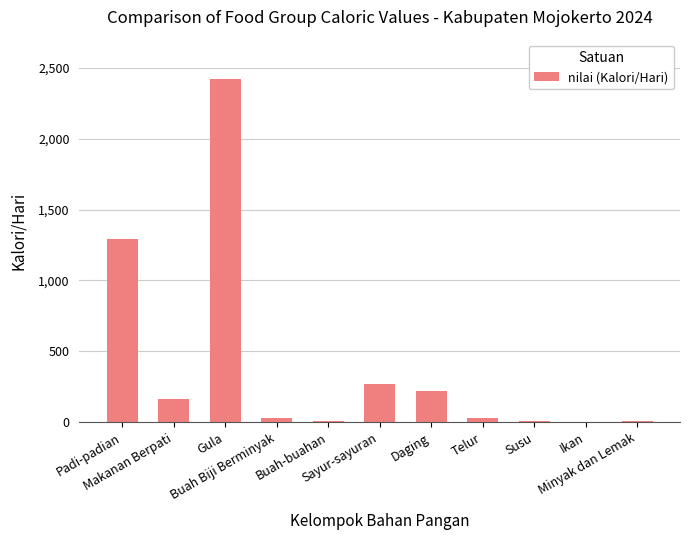

What is the sum of all values?

4445.8